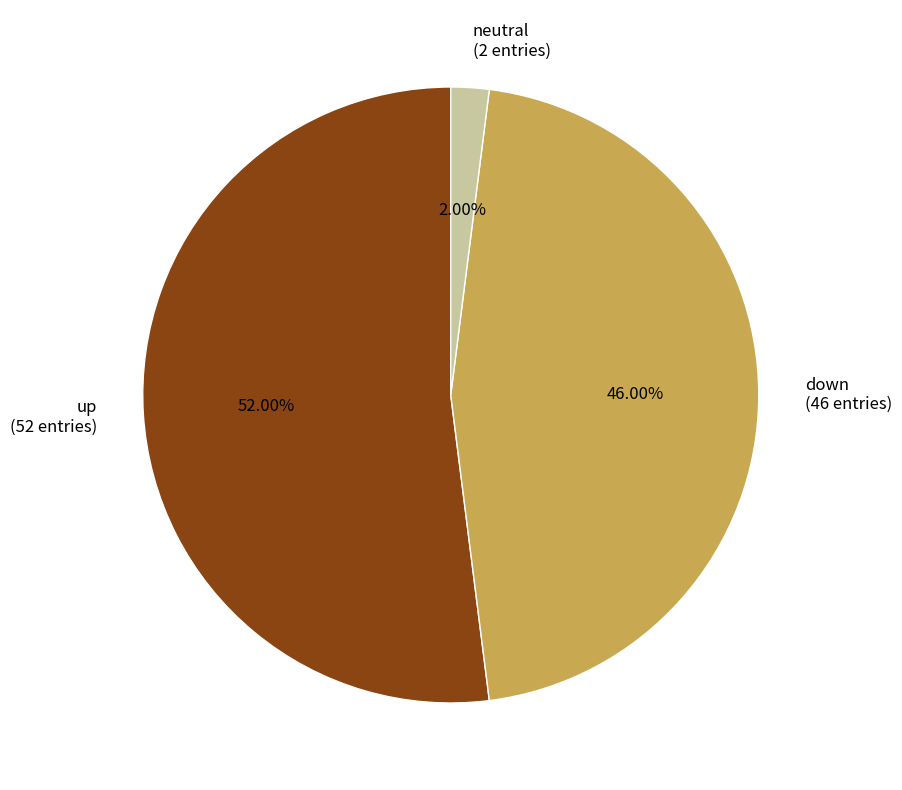

Rank the categories by value from lowest to highest.

neutral (2 entries), down (46 entries), up (52 entries)